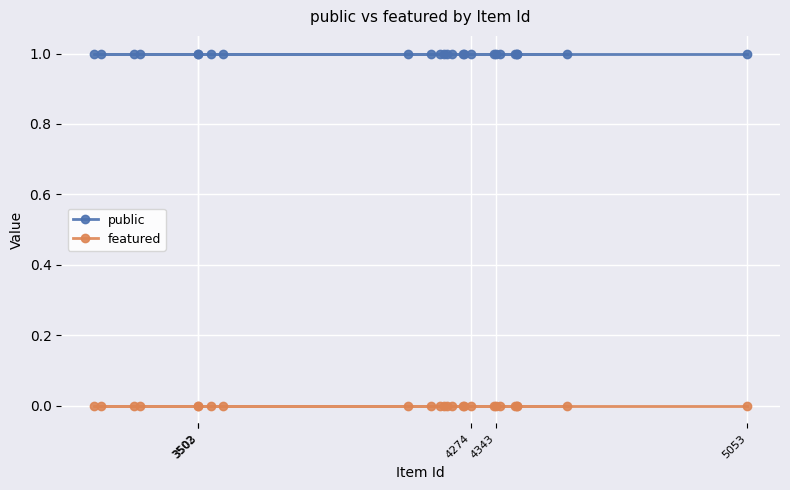

Reading left to right, extract all data points from this chart.

public: 1	1	1	1	1	1	1	1	1	1	1	1	1	1	1	1	1	1	1	1	1	1	1	1	1
featured: 0	0	0	0	0	0	0	0	0	0	0	0	0	0	0	0	0	0	0	0	0	0	0	0	0